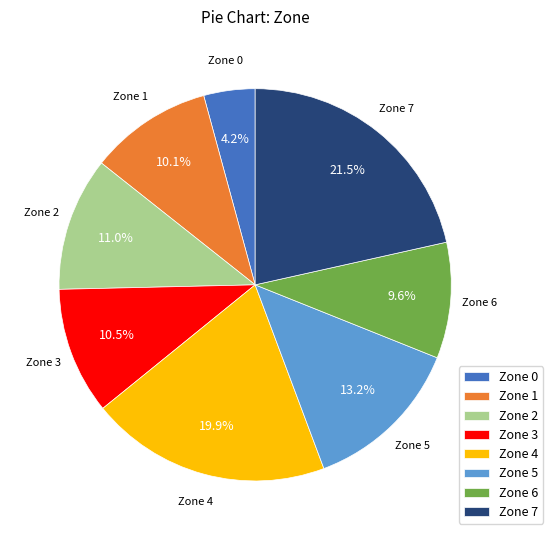

To the nearest percent, what percentage of the pie is Zone 2?

11%